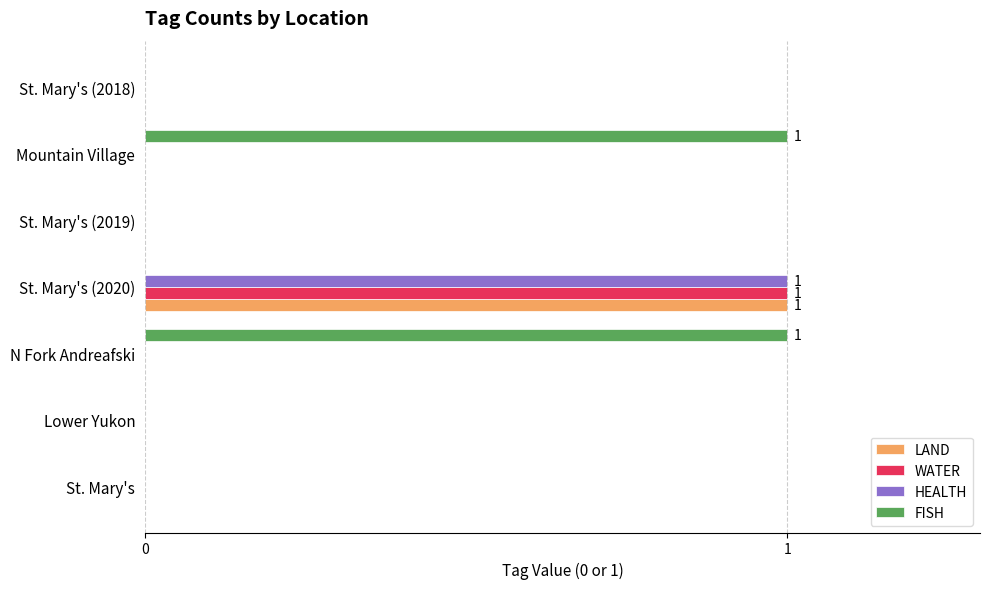

At which category is the sum across all series the highest?

St. Mary's (2020)